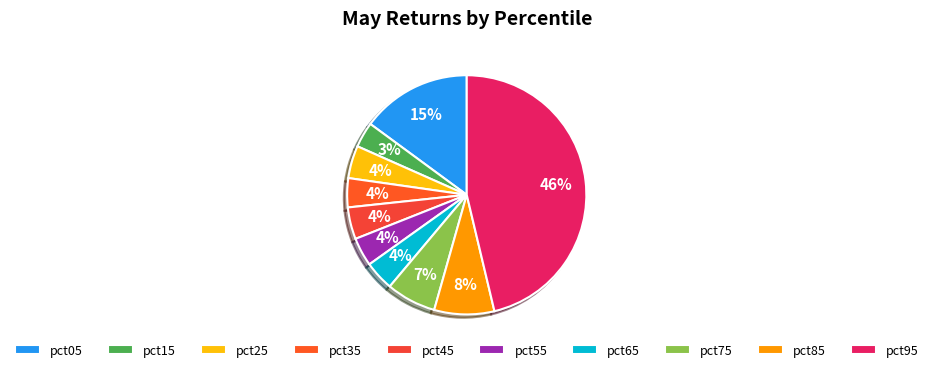

True or false: pct05 accounts for 6% of the total.

False